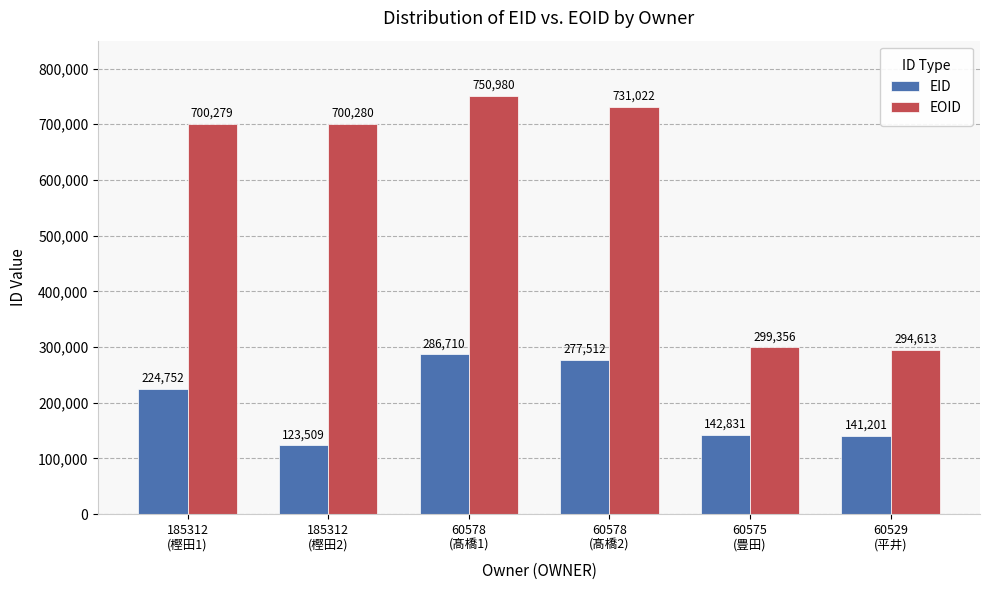

What is the label of the 5th bar from the left?

60575
(豊田)